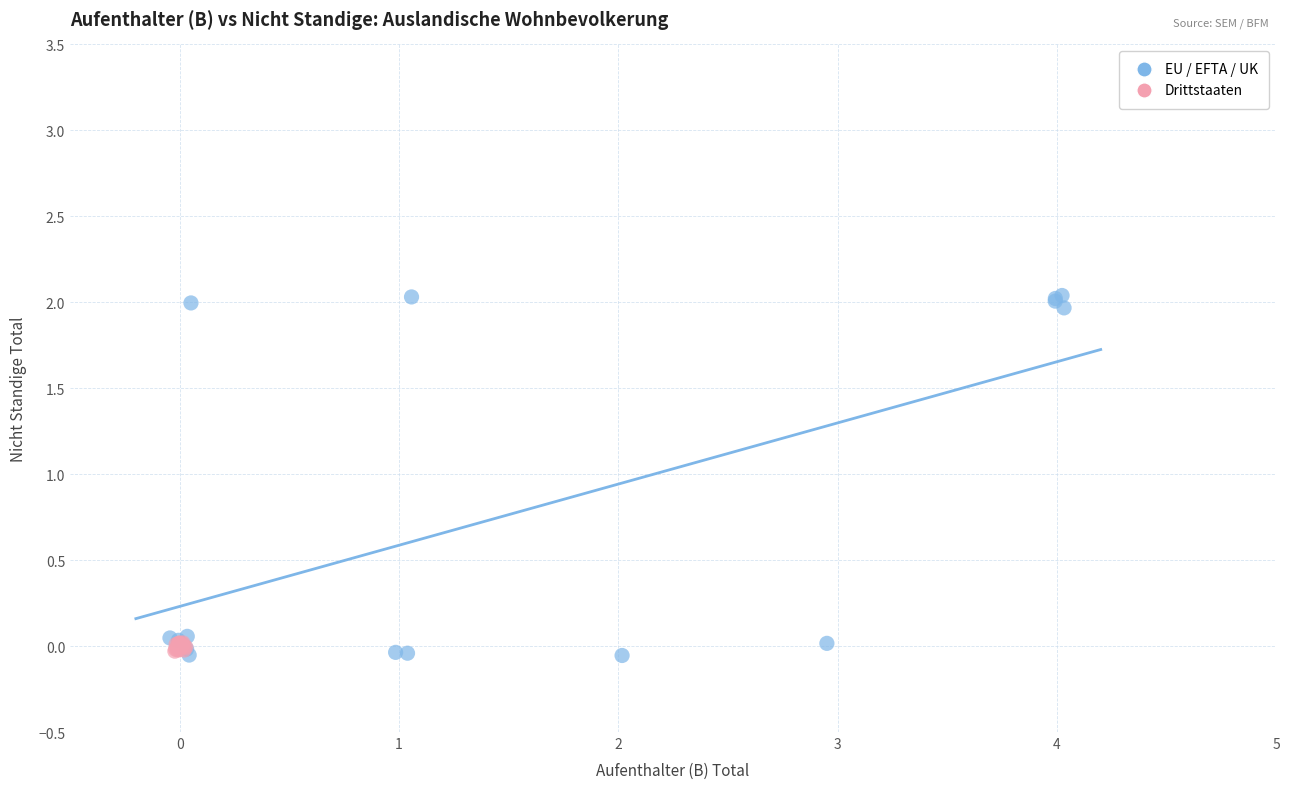

Which series has the largest Y range (max minus min)?

EU / EFTA / UK